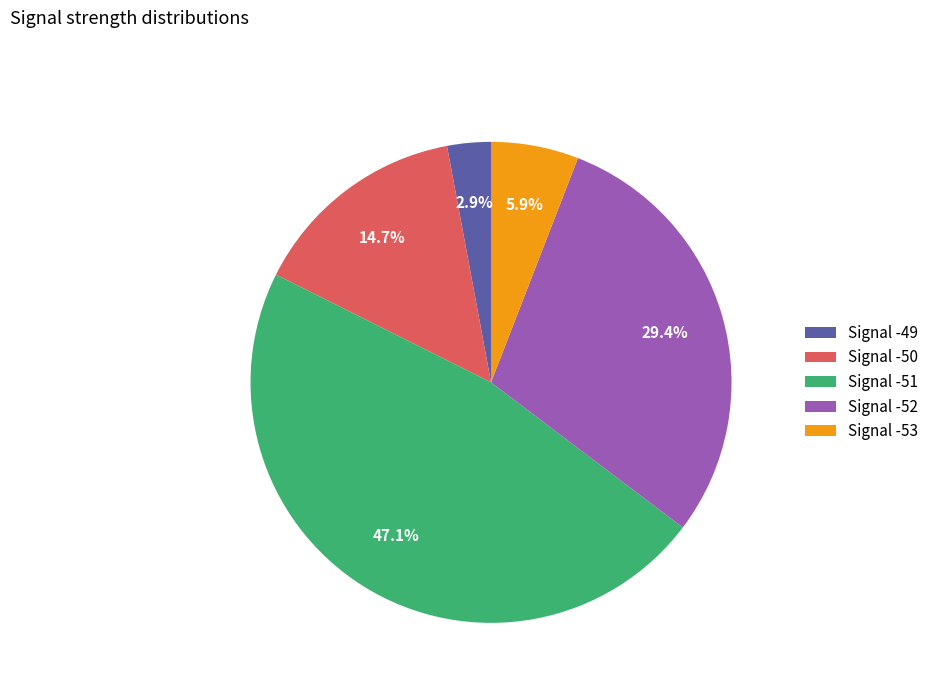

Is there any slice that represents more than half of the pie?

No